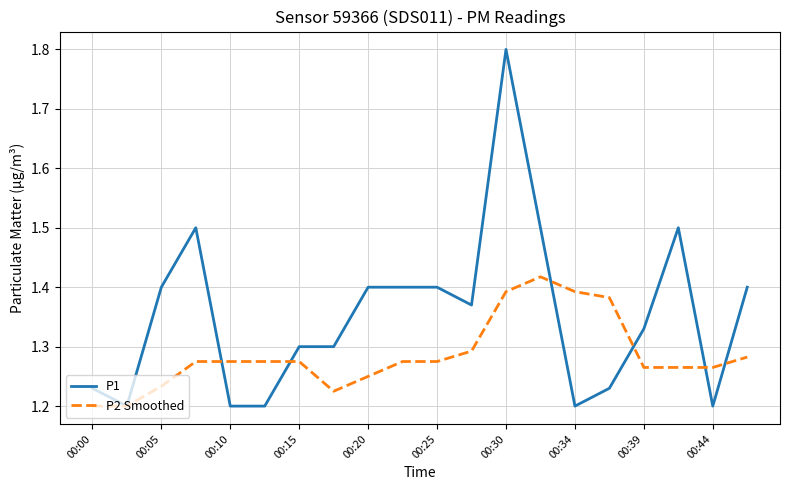

Which series has the largest range (max minus min)?

P1